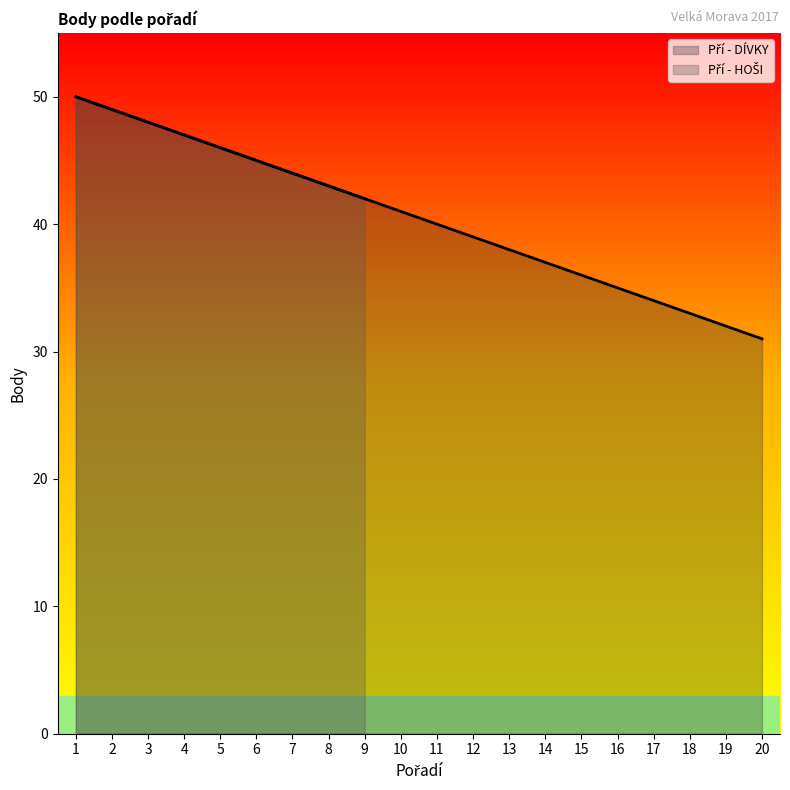

True or false: the data has more than 0 interior local peaks.

False